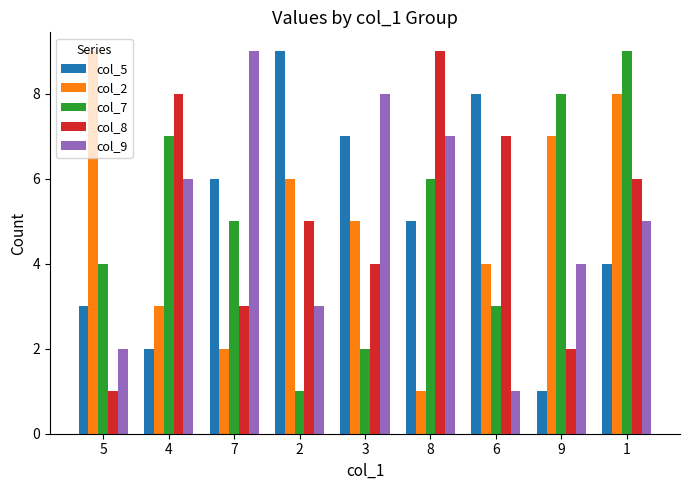

How many data points in col_2 are less than 5?

4